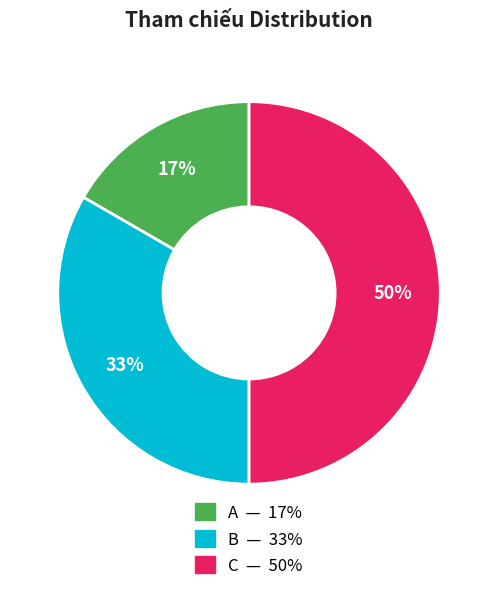

Between A and B, which is larger?

B